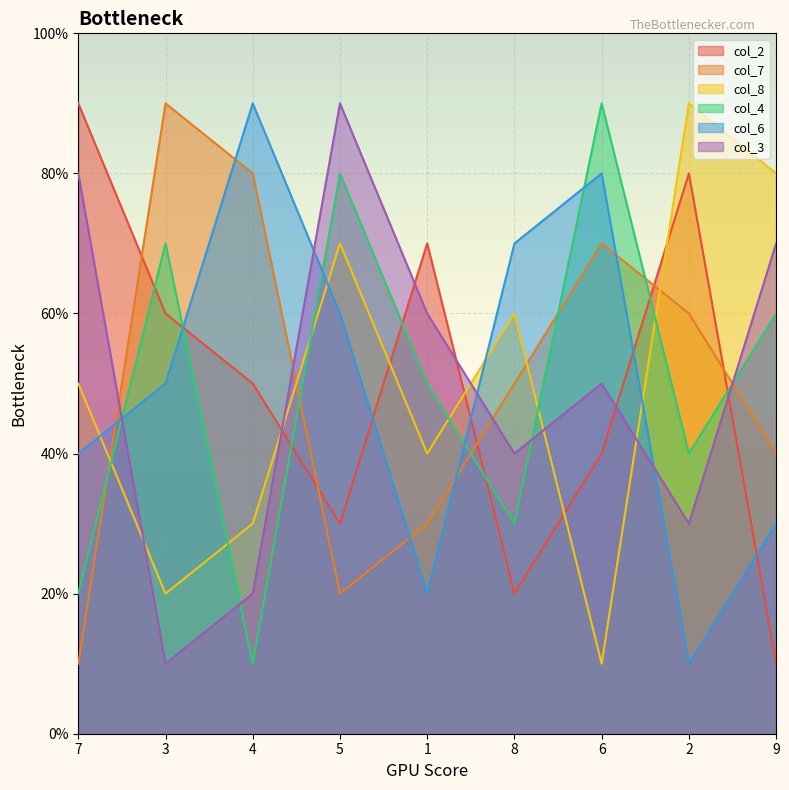

Which series has the largest range (max minus min)?

col_2